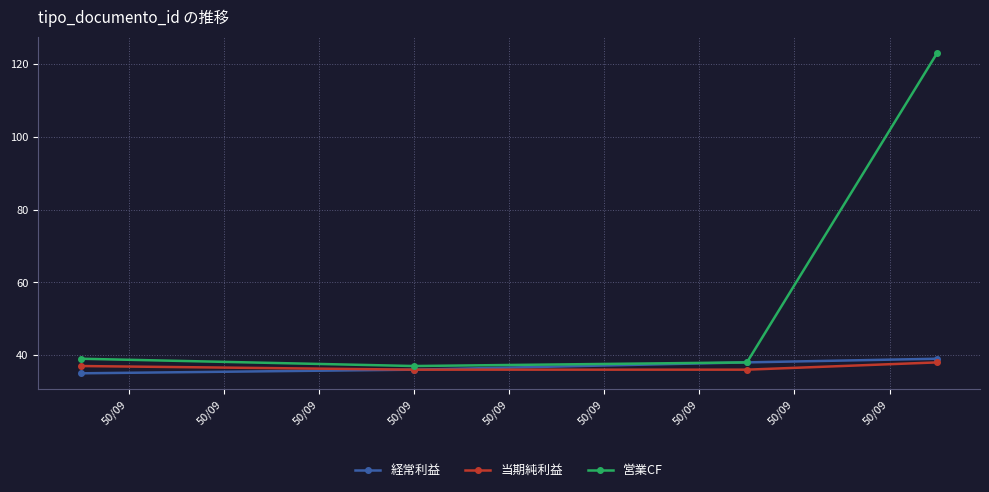

What is the value of the 経常利益 point at the 3rd from the left?

38